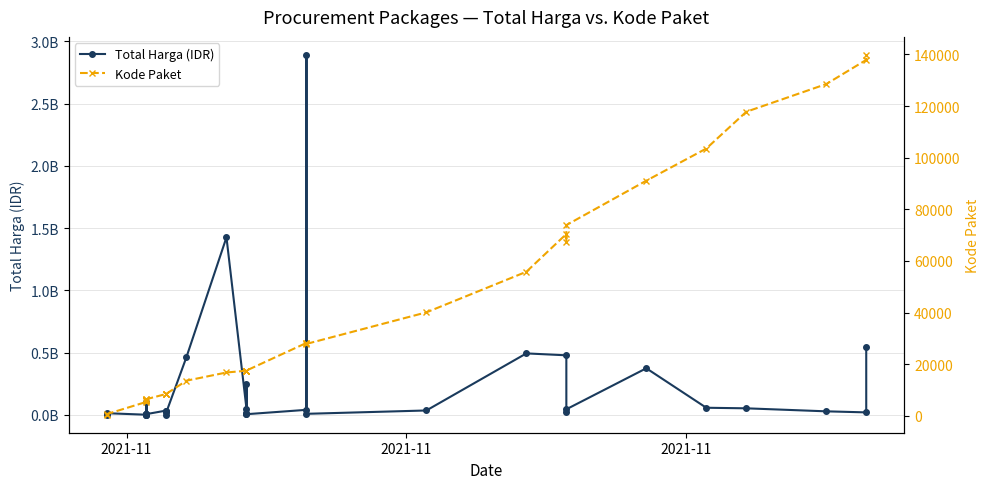

Which series has the largest range (max minus min)?

Total Harga (IDR)